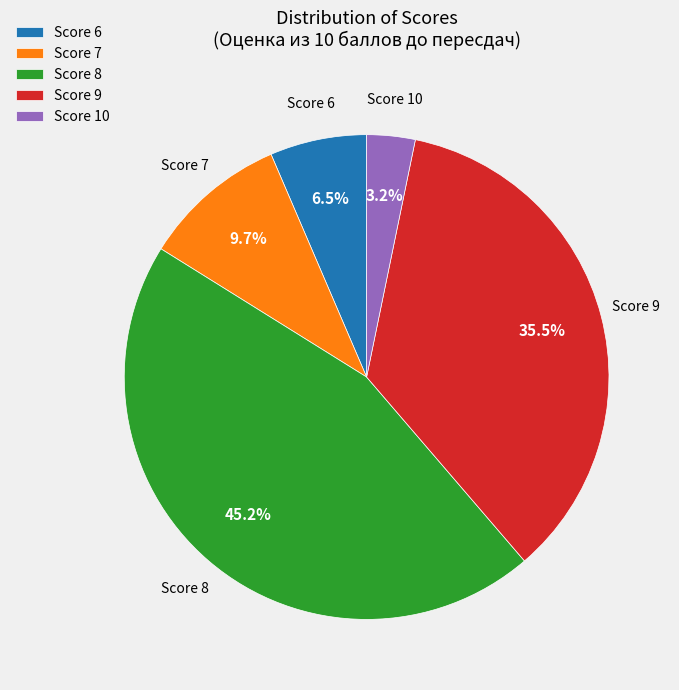

To the nearest percent, what is the difference between the largest and smallest slice percentages?

42%